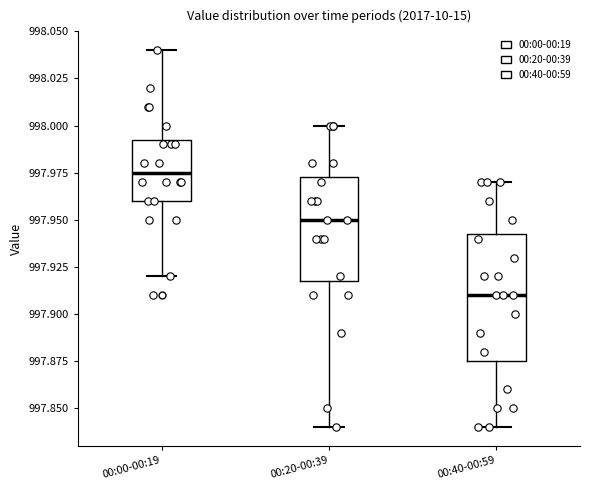

Reading left to right, read every box against the y-axis: the position of its median line, the range the box covers, and the ends of its whiskers. The values are not printed on the chart, so give them approximately, as read against the axis.

00:00-00:19: median 997.975, box 997.960 to 997.995, whiskers 997.920 to 998.040
00:20-00:39: median 997.950, box 997.920 to 997.975, whiskers 997.840 to 998.000
00:40-00:59: median 997.910, box 997.875 to 997.945, whiskers 997.840 to 997.970